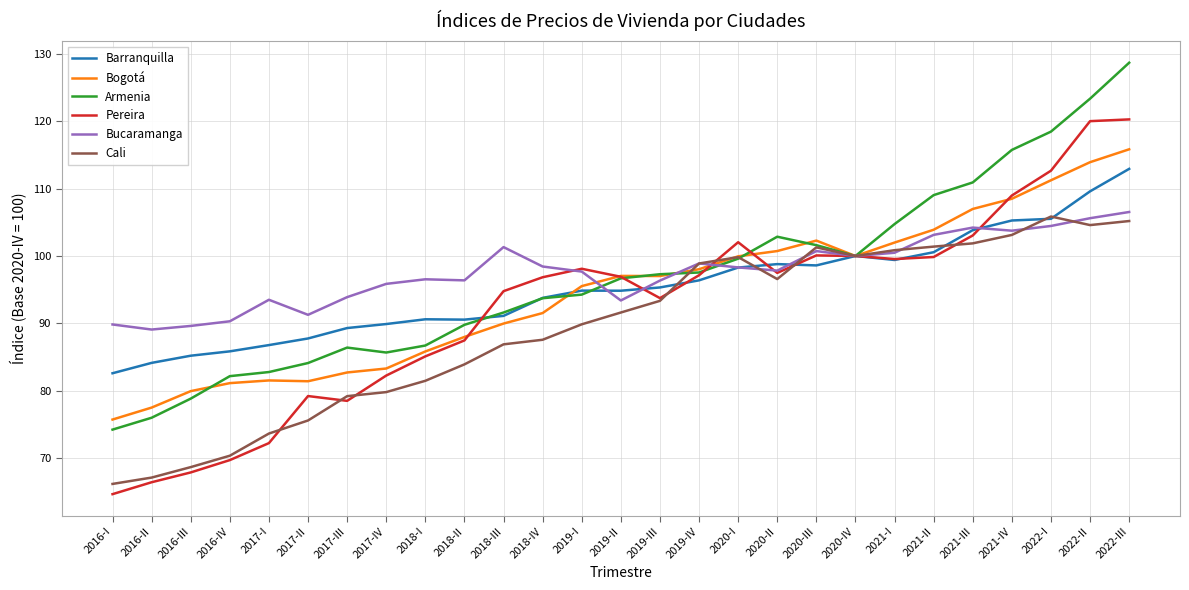

What is the minimum value for Cali?

66.2